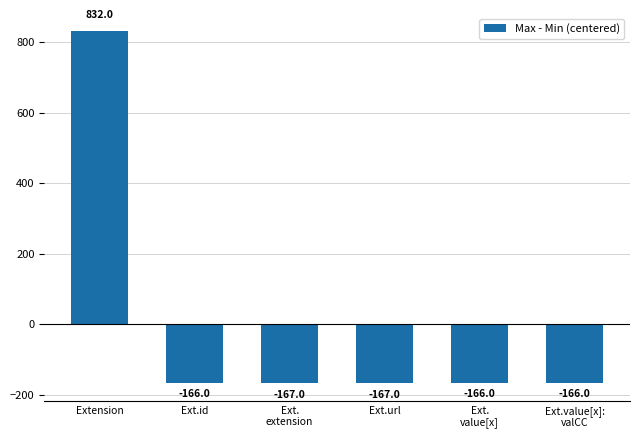

Which has a higher value, Ext.id or Ext.url?

Ext.id